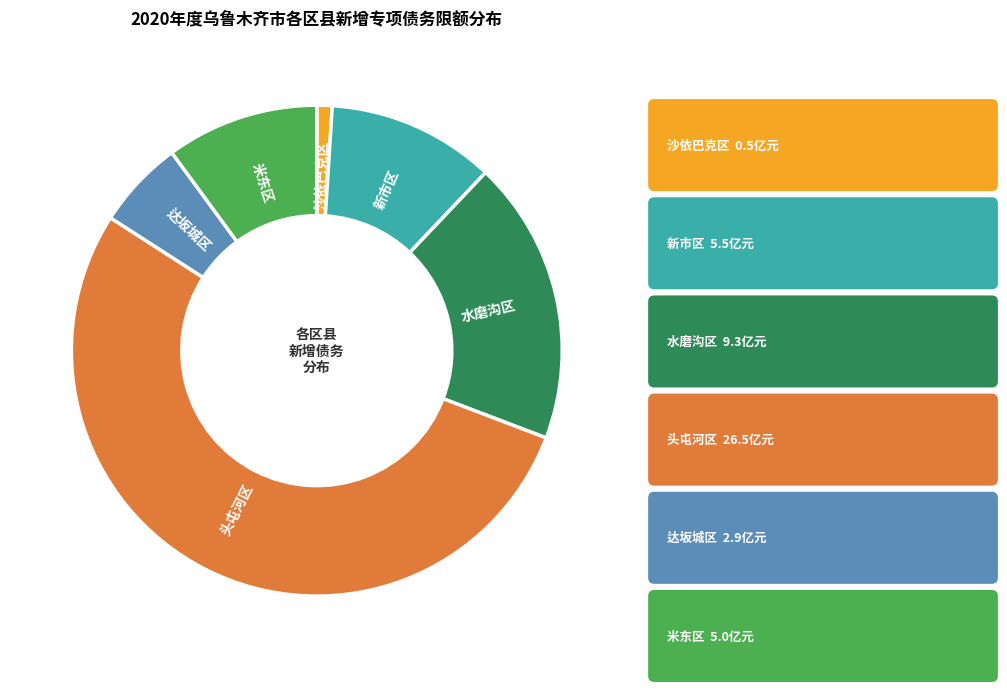

Count the number of slices in the pie.

6